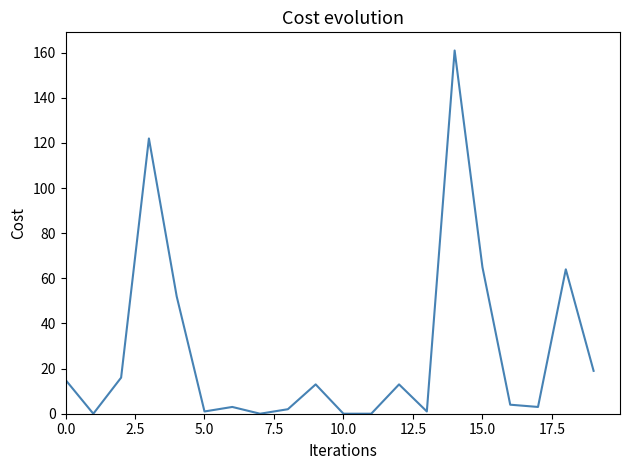

What is the greatest value displayed?

161